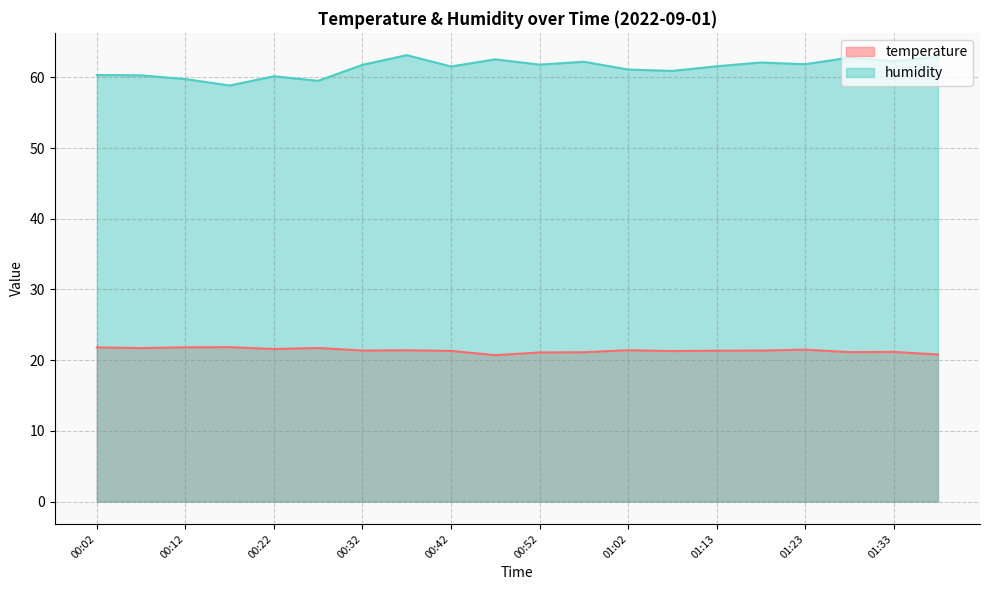

What is the difference between the maximum and minimum values in the humidity series?

4.3